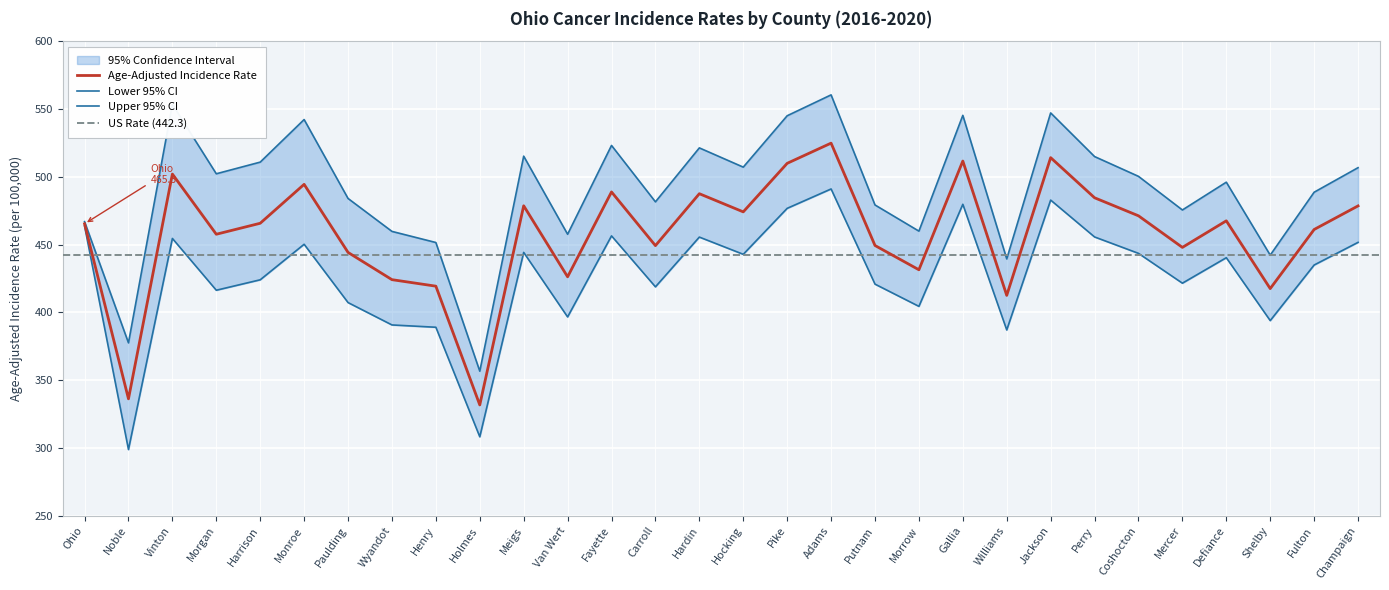

Which series has the widest spread of values?

Upper 95% CI